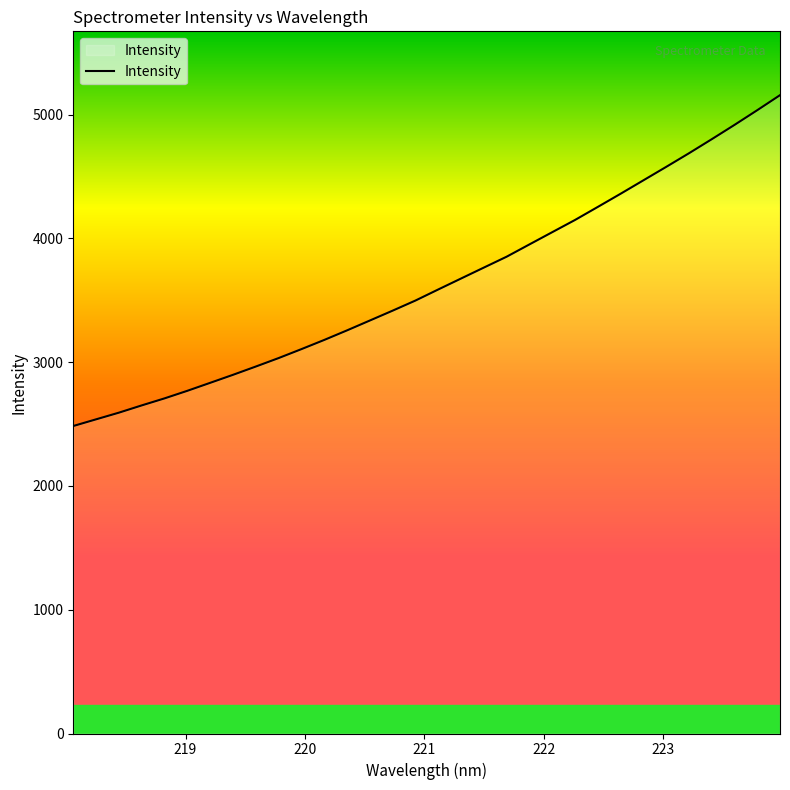

Reading left to right, transcribe all the data shown in this chart.

2484.0	2537.9	2591.8	2650.4	2707.2	2768.4	2832.8	2897.5	2964.4	3032.8	3105.0	3179.2	3256.5	3336.1	3415.9	3497.4	3586.9	3675.4	3763.7	3851.6	3950.9	4049.6	4148.3	4253.7	4360.0	4468.4	4576.9	4686.9	4800.5	4916.1	5035.0	5156.5